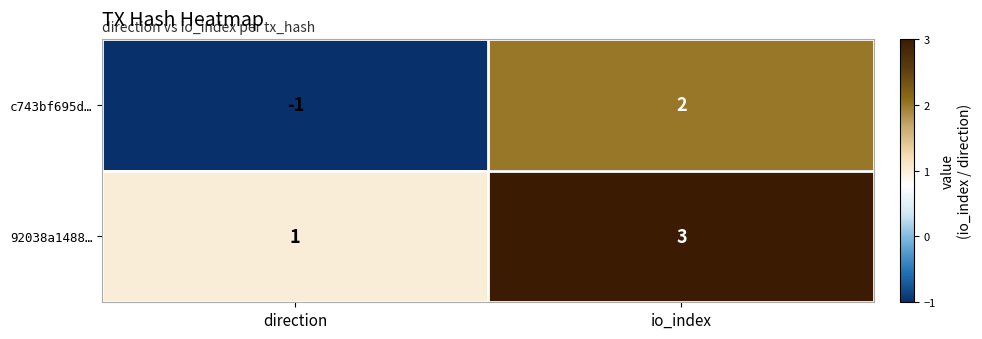

Reading left to right, extract all data points from this chart.

c743bf695d…: direction=-1	io_index=2
92038a1488…: direction=1	io_index=3